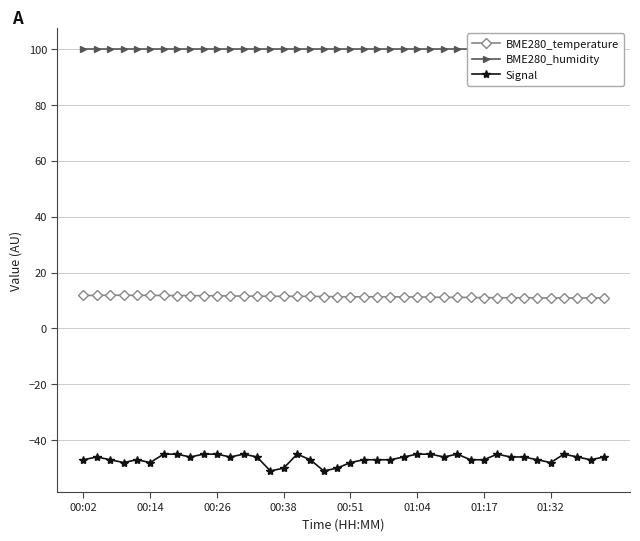

How many values in the Signal series exceed -46?

11